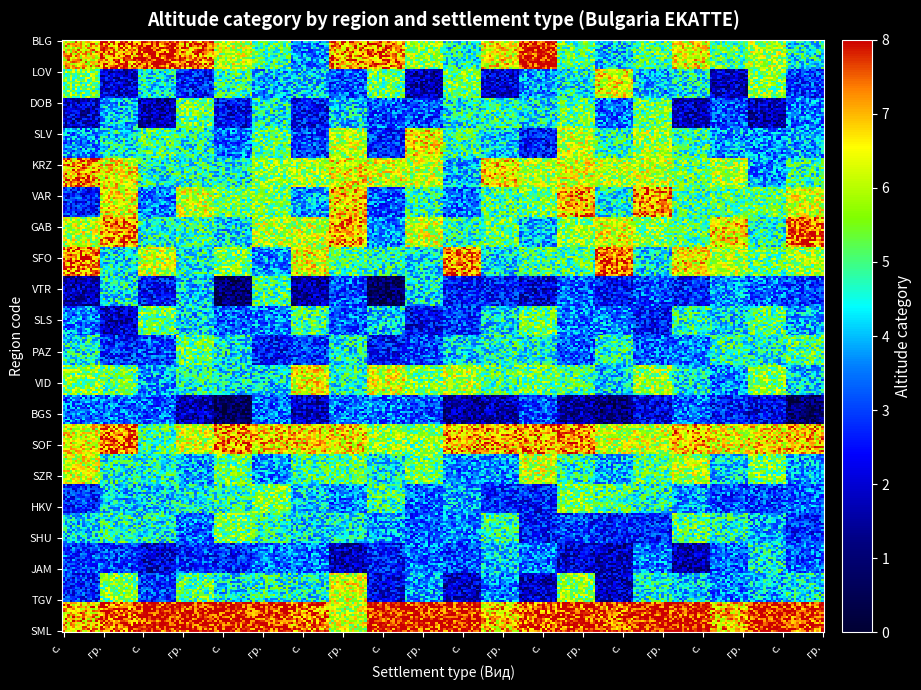

Between 1 and 4, which is larger?

4